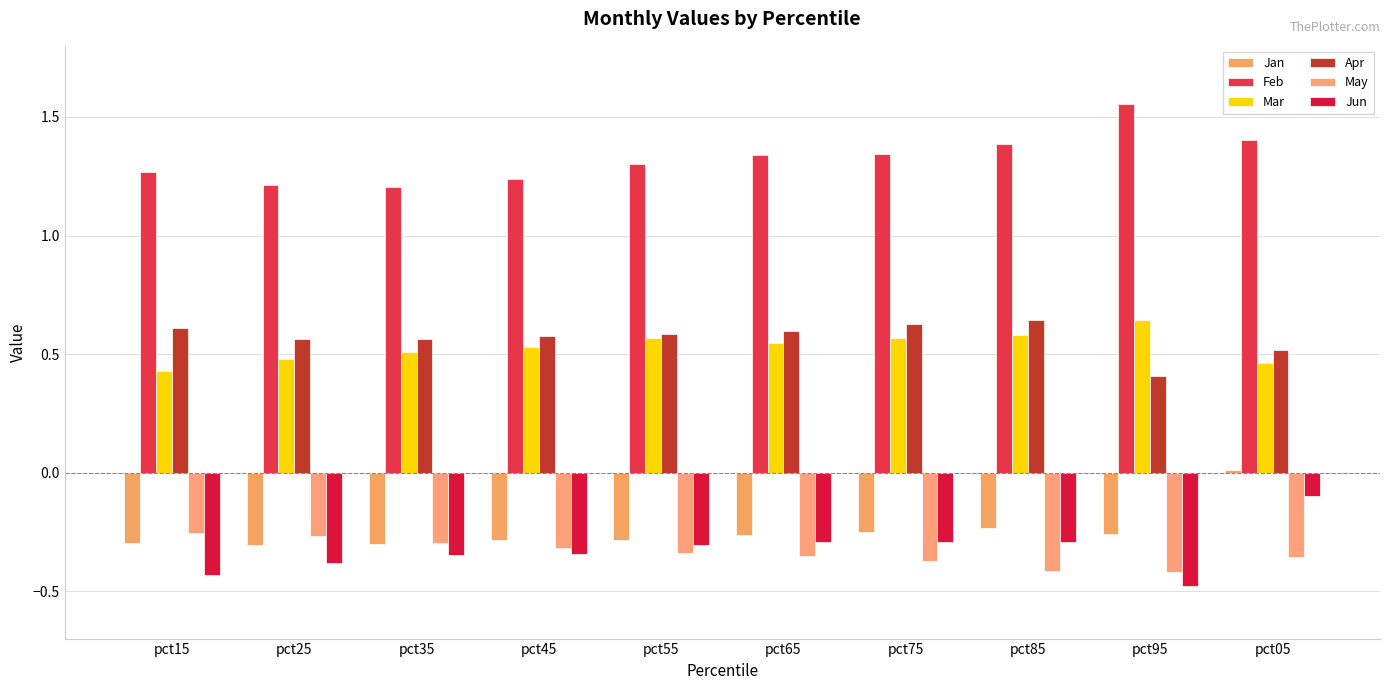

Reading right to left, extract all data points from this chart.

Jan: pct05=0.0	pct95=-0.3	pct85=-0.2	pct75=-0.2	pct65=-0.3	pct55=-0.3	pct45=-0.3	pct35=-0.3	pct25=-0.3	pct15=-0.3
Feb: pct05=1.4	pct95=1.6	pct85=1.4	pct75=1.3	pct65=1.3	pct55=1.3	pct45=1.2	pct35=1.2	pct25=1.2	pct15=1.3
Mar: pct05=0.5	pct95=0.6	pct85=0.6	pct75=0.6	pct65=0.5	pct55=0.6	pct45=0.5	pct35=0.5	pct25=0.5	pct15=0.4
Apr: pct05=0.5	pct95=0.4	pct85=0.6	pct75=0.6	pct65=0.6	pct55=0.6	pct45=0.6	pct35=0.6	pct25=0.6	pct15=0.6
May: pct05=-0.4	pct95=-0.4	pct85=-0.4	pct75=-0.4	pct65=-0.4	pct55=-0.3	pct45=-0.3	pct35=-0.3	pct25=-0.3	pct15=-0.3
Jun: pct05=-0.1	pct95=-0.5	pct85=-0.3	pct75=-0.3	pct65=-0.3	pct55=-0.3	pct45=-0.3	pct35=-0.3	pct25=-0.4	pct15=-0.4